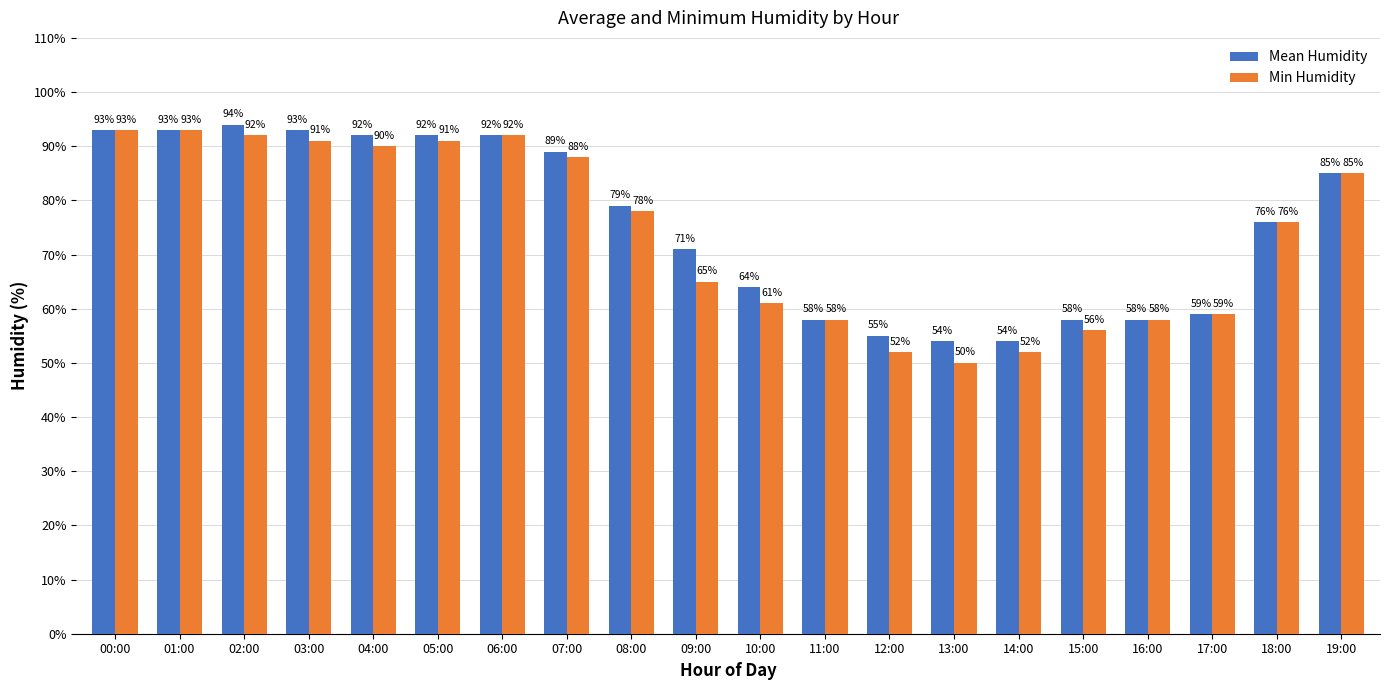

What is the maximum value shown in the chart?

94